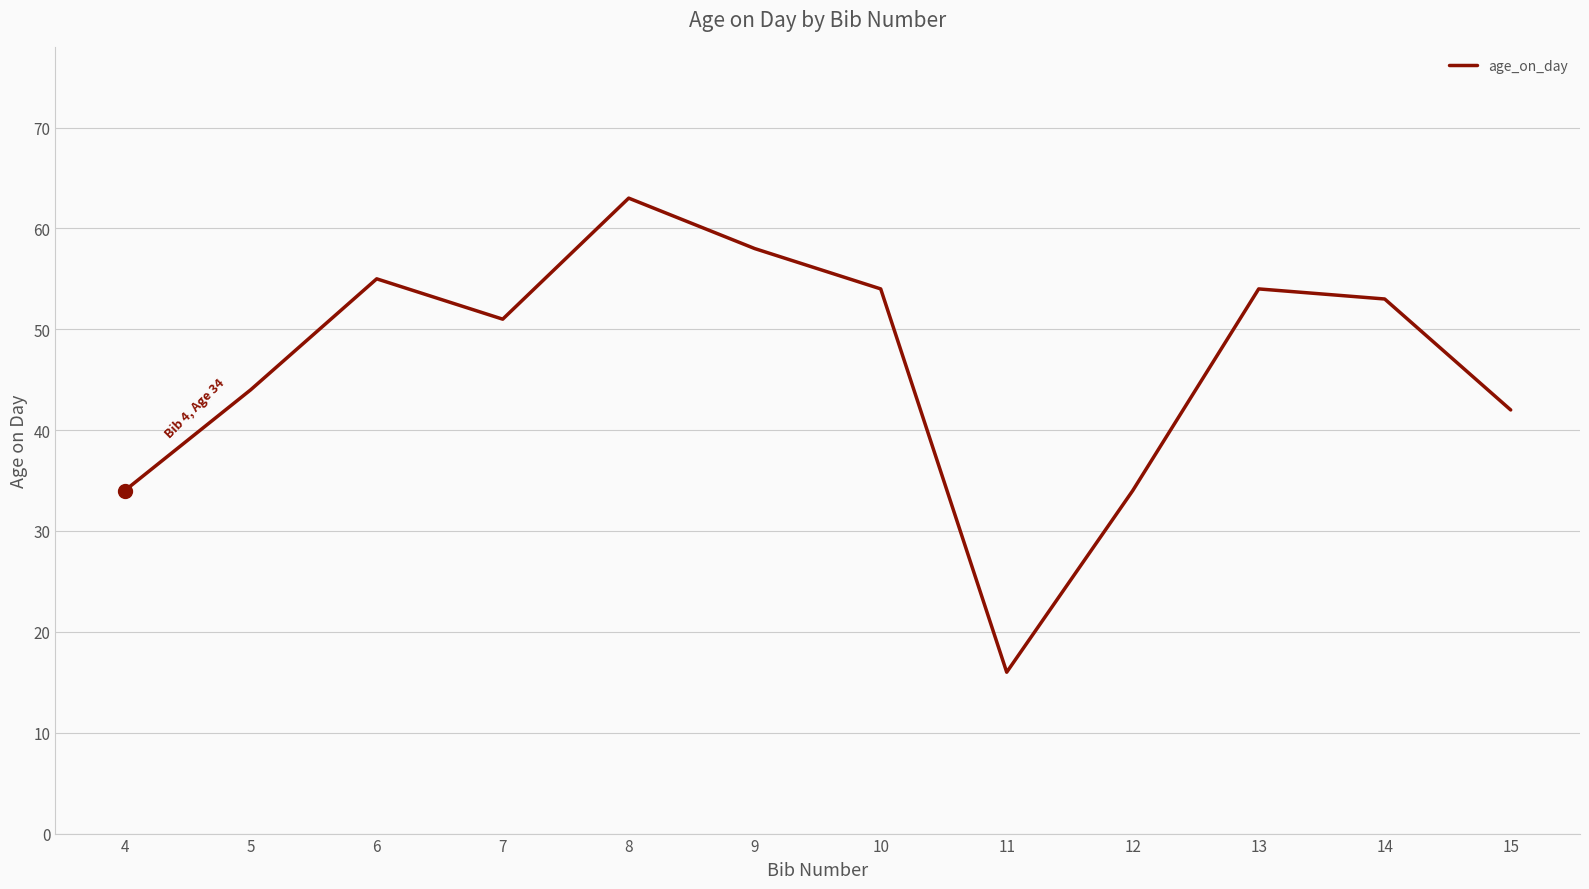

Where does the data first go above 53?

6